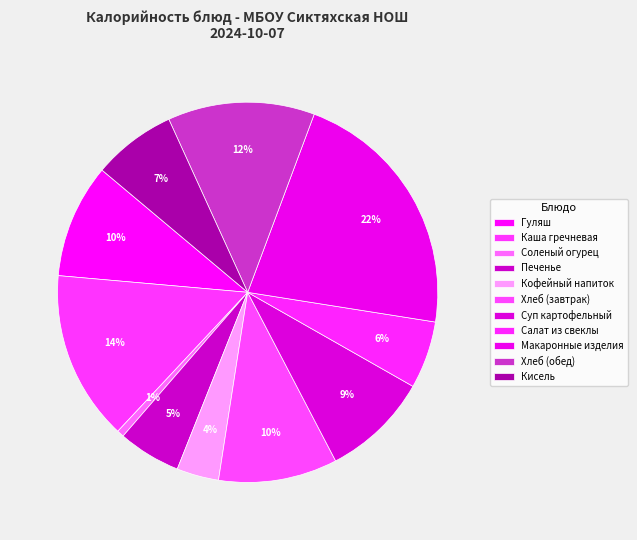

How many segments does this pie chart have?

11